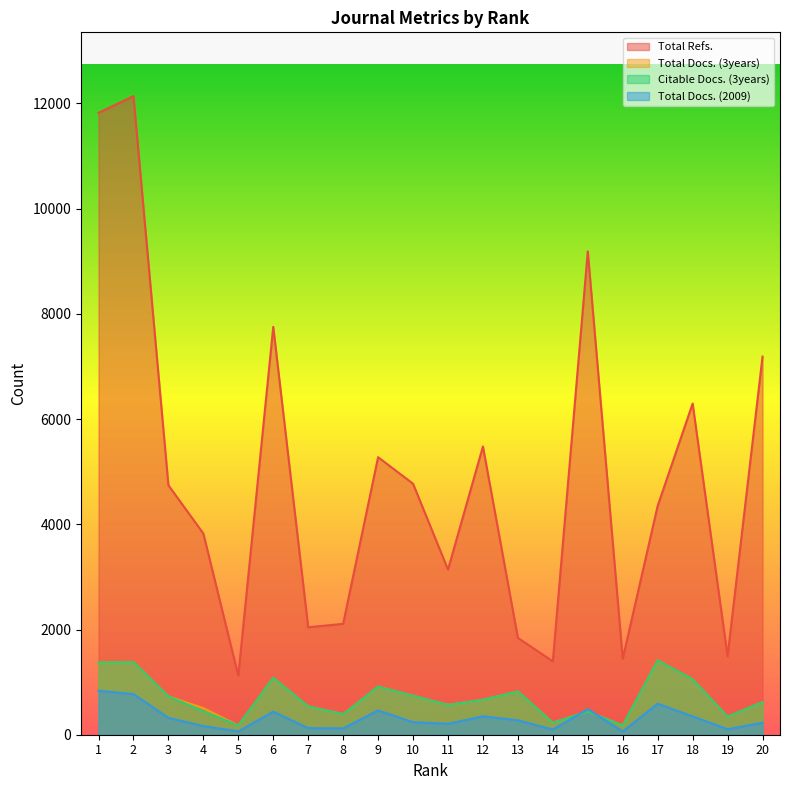

Reading left to right, transcribe all the data shown in this chart.

Total Refs.: 1=11821	2=12137	3=4742	4=3824	5=1121	6=7753	7=2042	8=2108	9=5275	10=4771	11=3139	12=5479	13=1840	14=1394	15=9187	16=1445	17=4351	18=6295	19=1491	20=7187
Total Docs. (3years): 1=1373	2=1380	3=729	4=506	5=177	6=1081	7=539	8=390	9=914	10=740	11=568	12=664	13=823	14=228	15=442	16=177	17=1413	18=1053	19=342	20=620
Citable Docs. (3years): 1=1373	2=1380	3=729	4=446	5=177	6=1081	7=539	8=389	9=914	10=740	11=568	12=664	13=823	14=228	15=441	16=177	17=1413	18=1053	19=342	20=620
Total Docs. (2009): 1=835	2=773	3=321	4=165	5=63	6=439	7=125	8=121	9=462	10=238	11=208	12=350	13=275	14=98	15=486	16=61	17=590	18=348	19=104	20=228